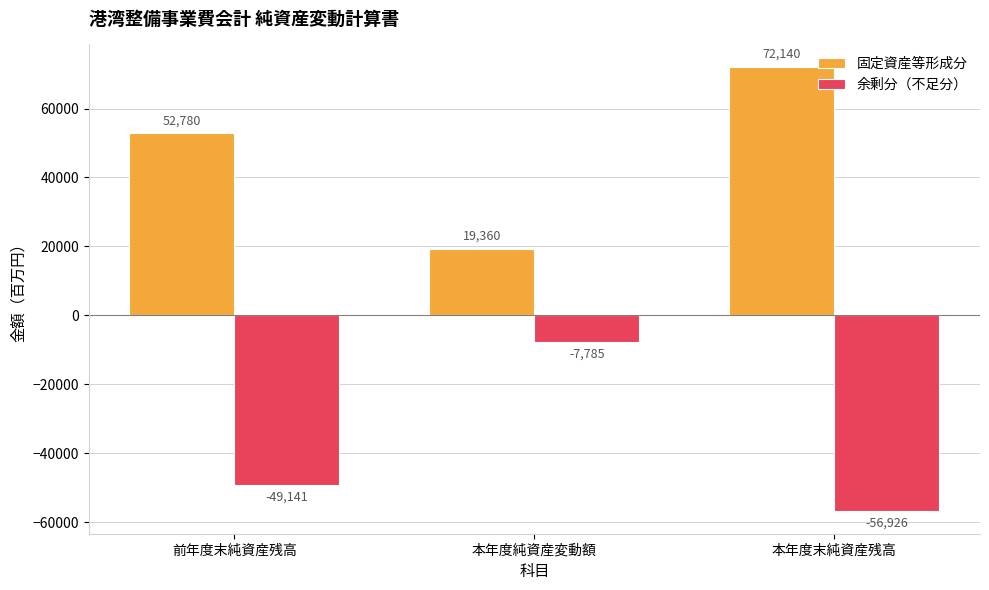

What is the difference between the maximum and minimum values in the 余剰分（不足分） series?

49141